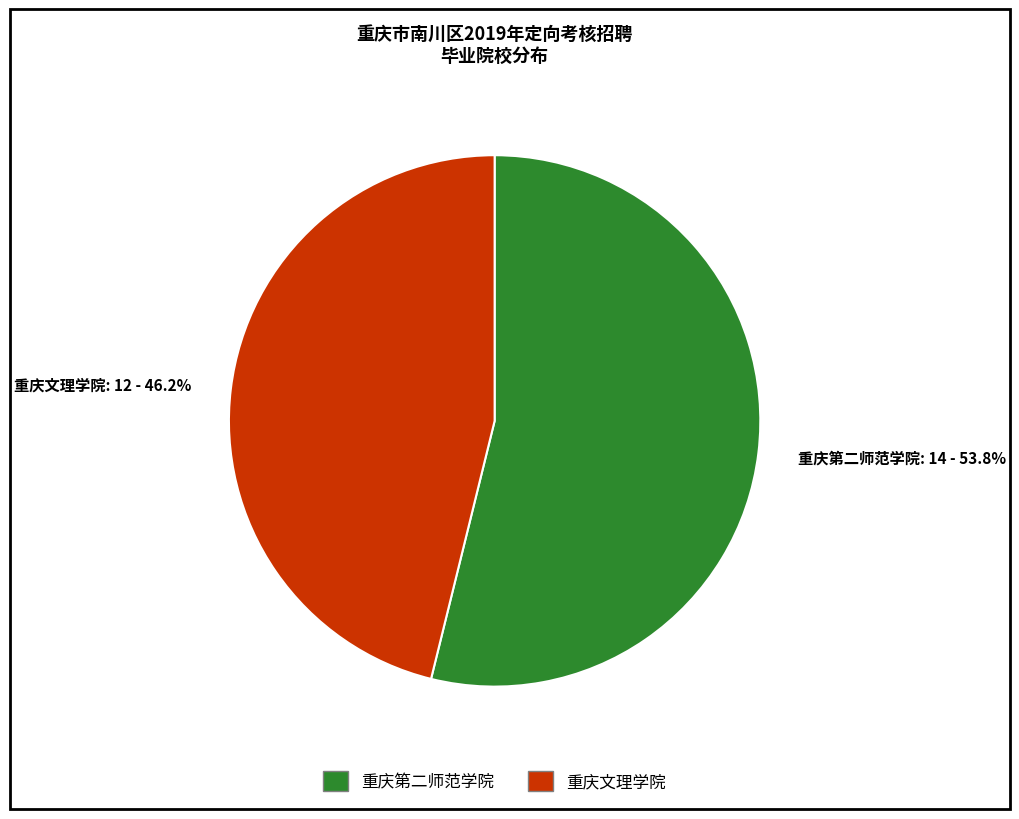

What percentage is the 重庆第二师范学院 slice, to the nearest percent?

54%